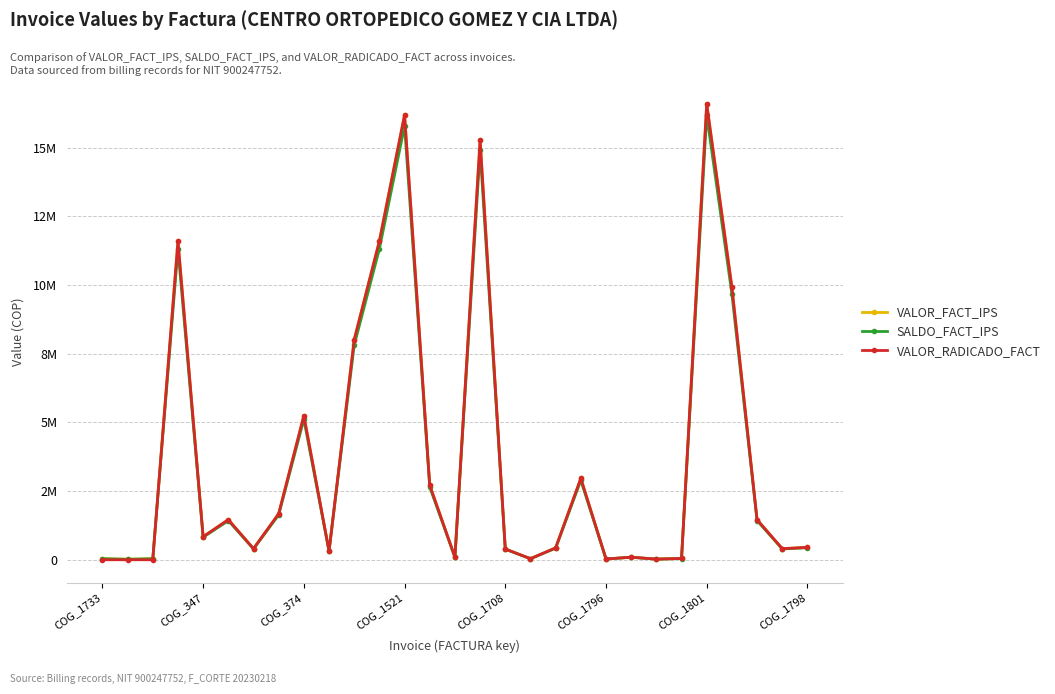

What is the value of the VALOR_RADICADO_FACT point at the 18th from the left?

38200